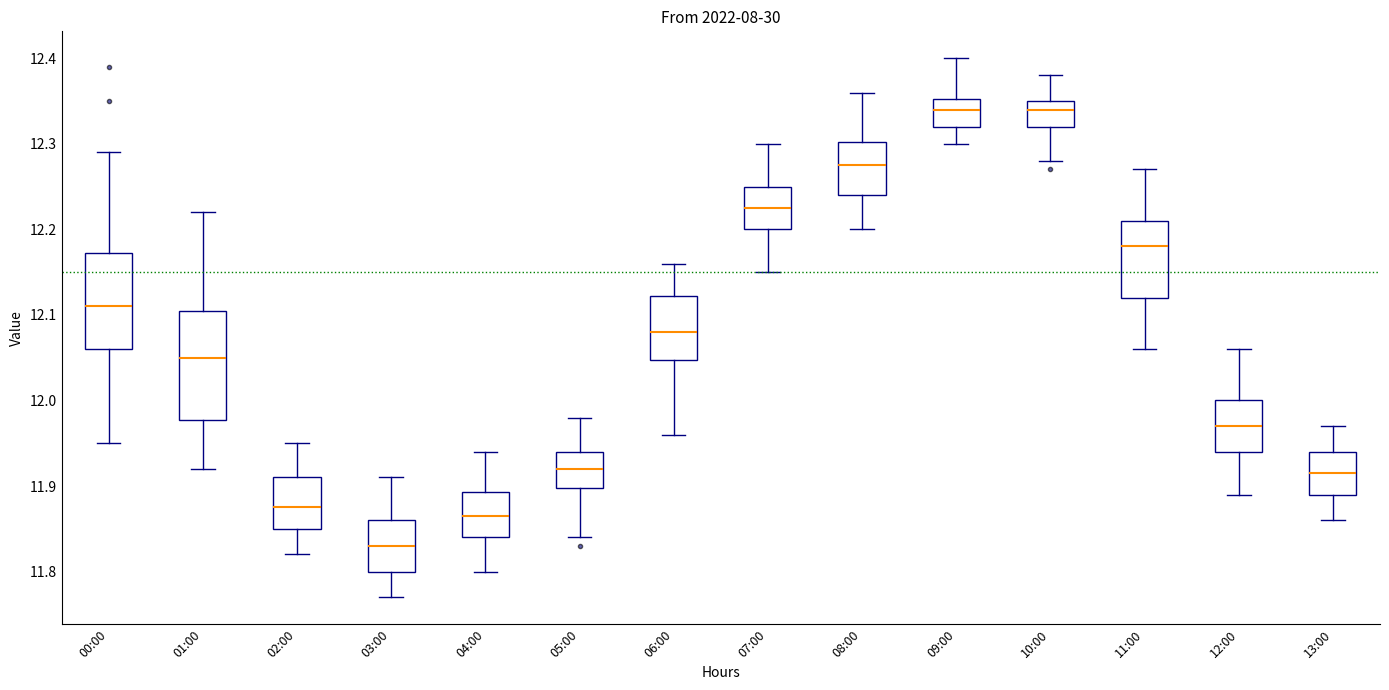

Reading left to right, transcribe this box plot: for each box, give where its median line is, the range the box spans, and where its two whiskers end, as read against the y-axis. The values are not printed on the chart, so give them approximately, as read against the axis.

00:00: median 12.11, box 12.06 to 12.17, whiskers 11.95 to 12.29
01:00: median 12.05, box 11.98 to 12.11, whiskers 11.92 to 12.22
02:00: median 11.88, box 11.85 to 11.91, whiskers 11.82 to 11.95
03:00: median 11.83, box 11.80 to 11.86, whiskers 11.77 to 11.91
04:00: median 11.87, box 11.84 to 11.89, whiskers 11.80 to 11.94
05:00: median 11.92, box 11.90 to 11.94, whiskers 11.84 to 11.98
06:00: median 12.08, box 12.05 to 12.12, whiskers 11.96 to 12.16
07:00: median 12.23, box 12.20 to 12.25, whiskers 12.15 to 12.30
08:00: median 12.28, box 12.24 to 12.30, whiskers 12.20 to 12.36
09:00: median 12.34, box 12.32 to 12.35, whiskers 12.30 to 12.40
10:00: median 12.34, box 12.32 to 12.35, whiskers 12.28 to 12.38
11:00: median 12.18, box 12.12 to 12.21, whiskers 12.06 to 12.27
12:00: median 11.97, box 11.94 to 12.00, whiskers 11.89 to 12.06
13:00: median 11.92, box 11.89 to 11.94, whiskers 11.86 to 11.97